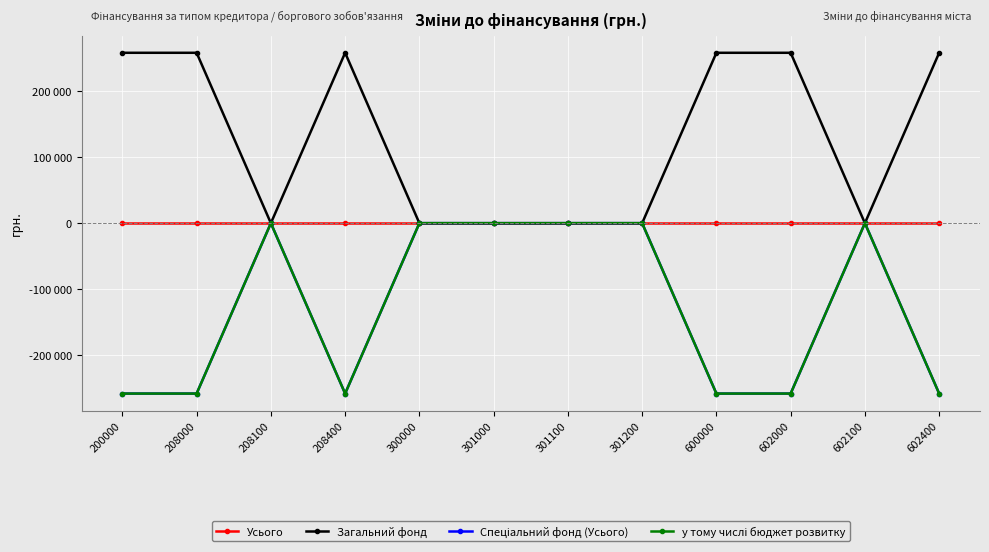

What is the value of the у тому числі бюджет розвитку point at the 9th from the left?

-257728